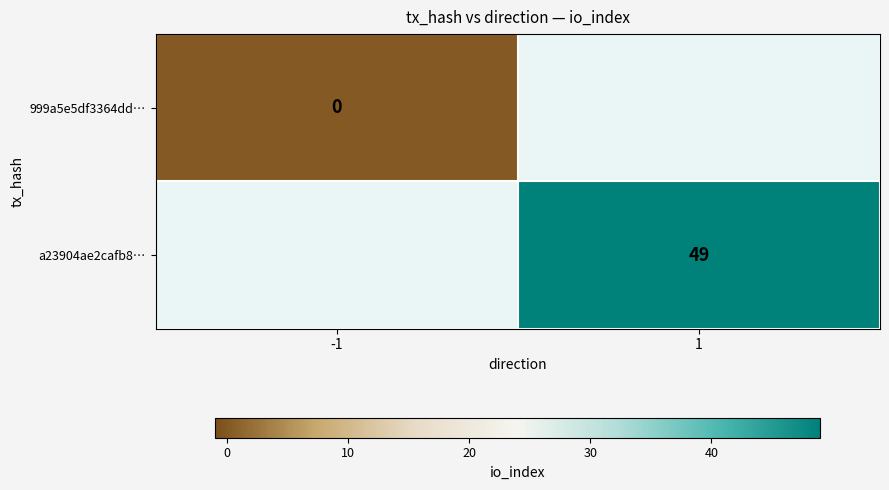

Rank the series at -1 from lowest to highest value.

999a5e5df3364dd…, a23904ae2cafb8…